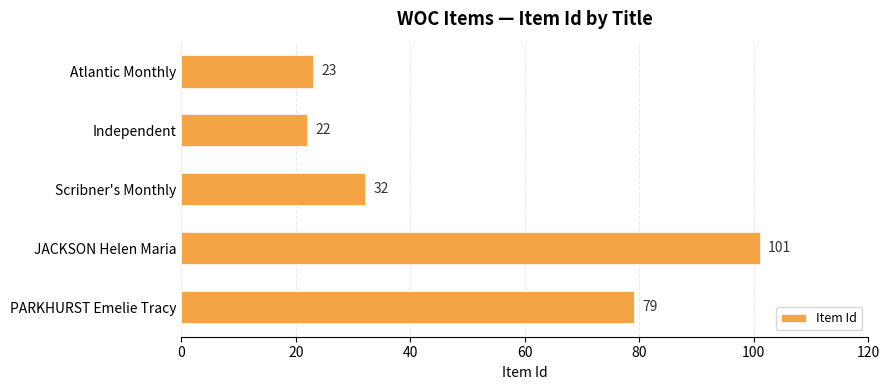

How many distinct data groups are displayed?

1